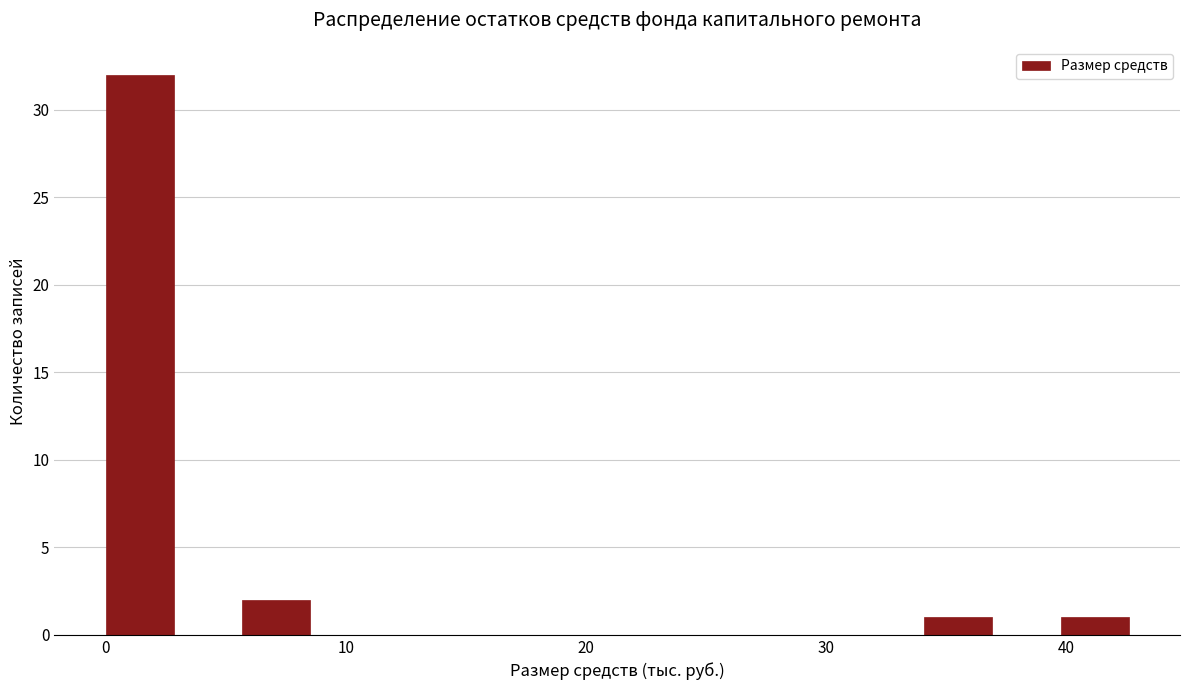

Read against the x-axis, roughly where is the centre of the tallest bar?

1